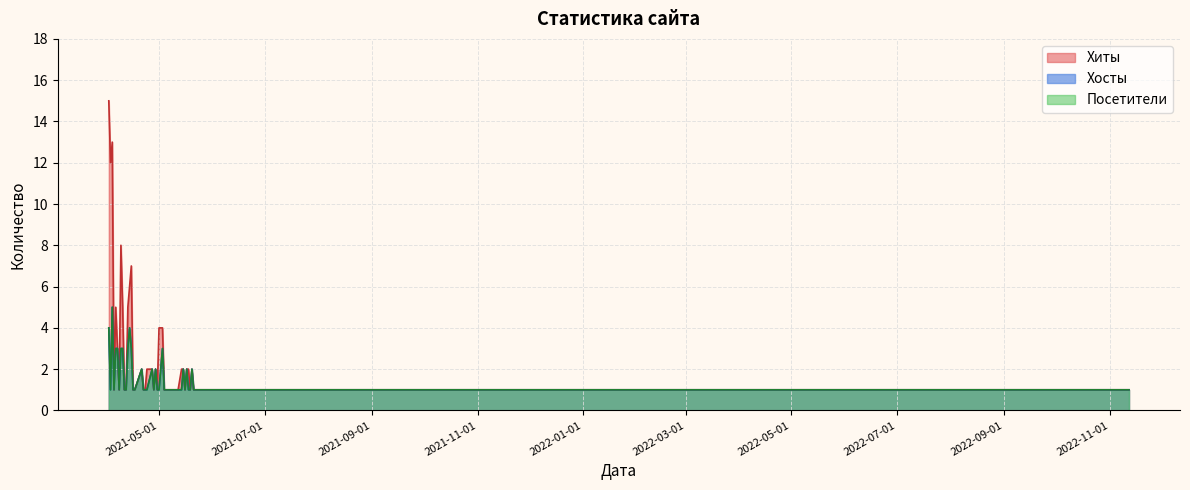

True or false: Хиты and Хосты cross at least once.

False